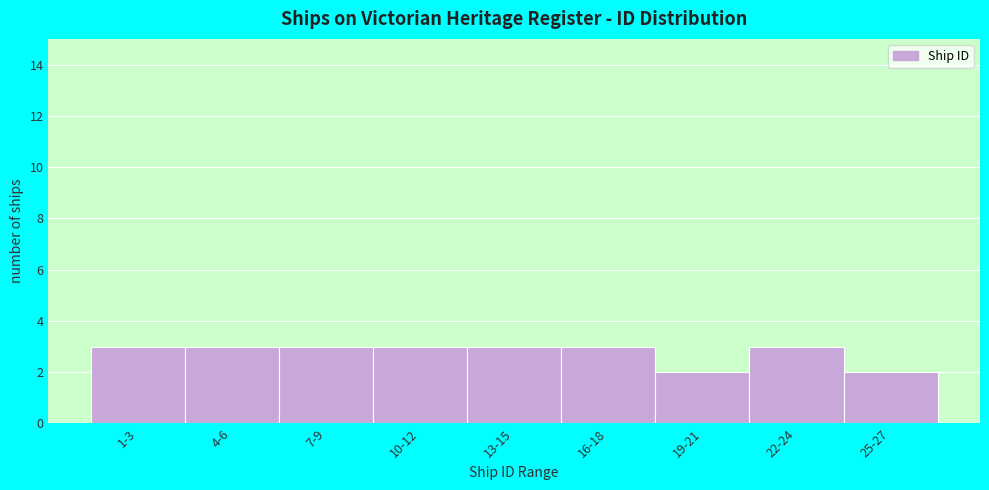

Reading right to left, extract all data points from this chart.

25-27=2	22-24=3	19-21=2	16-18=3	13-15=3	10-12=3	7-9=3	4-6=3	1-3=3